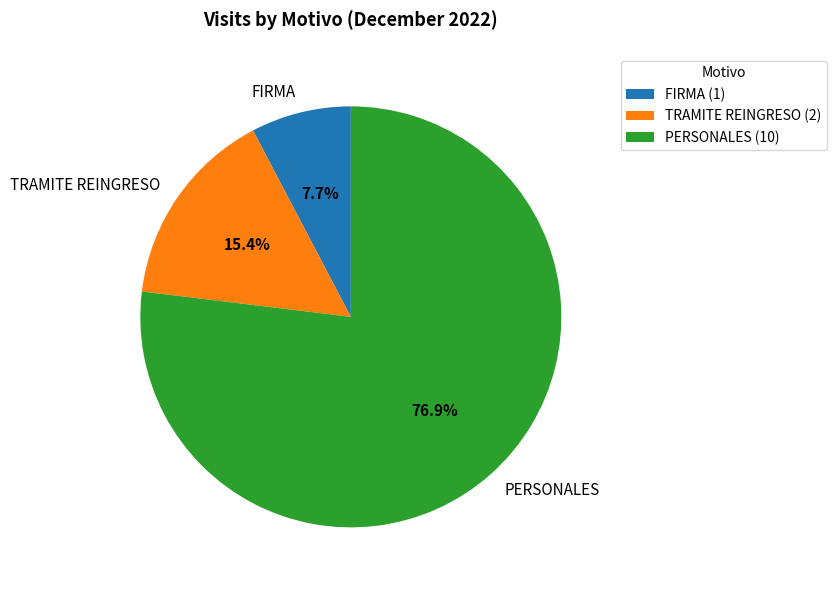

Combined, what portion of the pie is PERSONALES and FIRMA?

84.6%